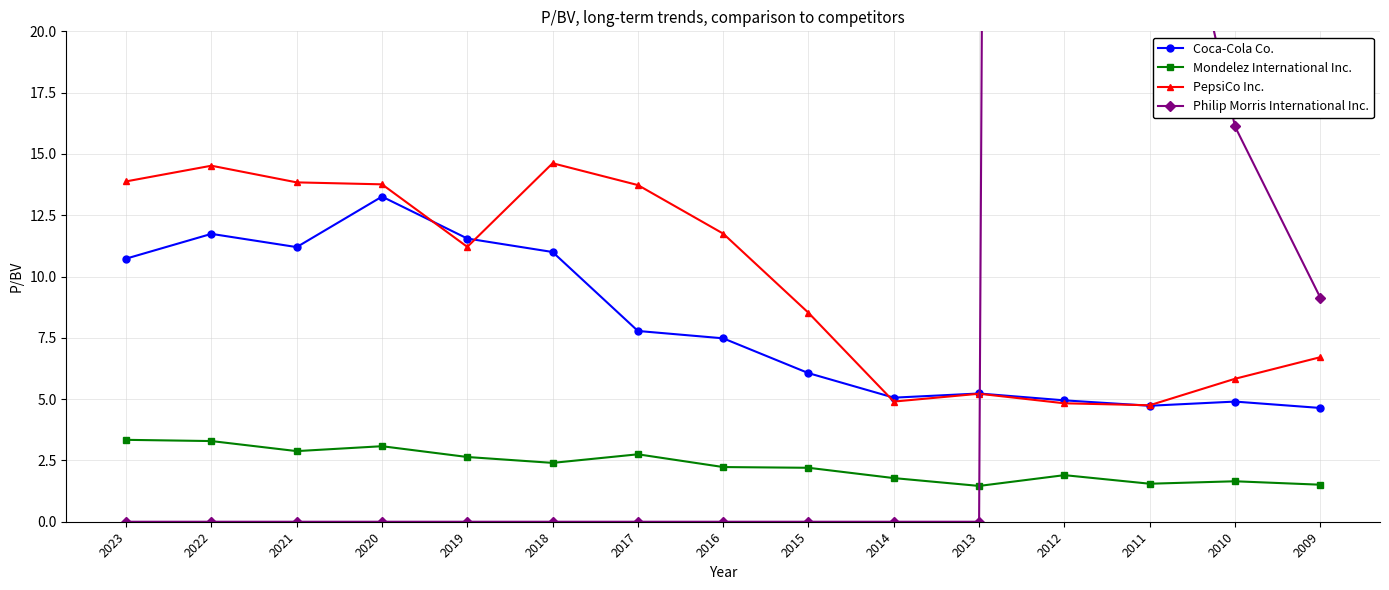

True or false: PepsiCo Inc. and Philip Morris International Inc. intersect in this chart.

True